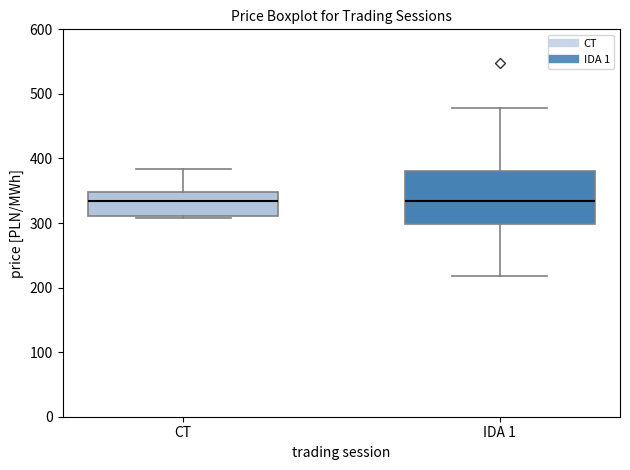

Reading left to right, read every box against the y-axis: the position of its median line, the range the box covers, and the ends of its whiskers. The values are not printed on the chart, so give them approximately, as read against the axis.

CT: median 330, box 310 to 350, whiskers 310 (just below the box's lower edge) to 380
IDA 1: median 330, box 300 to 380, whiskers 220 to 480